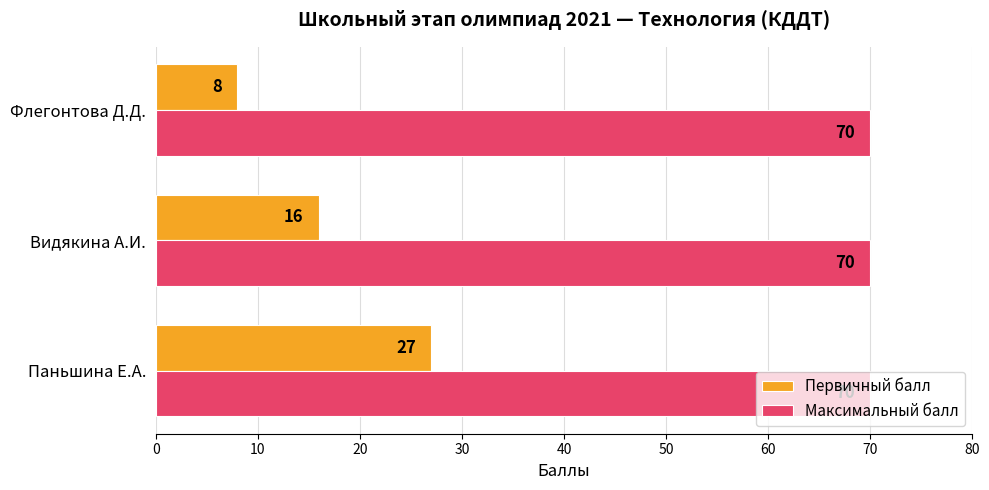

Is the value of Максимальный балл at Флегонтова Д.Д. greater than the value of Первичный балл at Паньшина Е.А.?

Yes